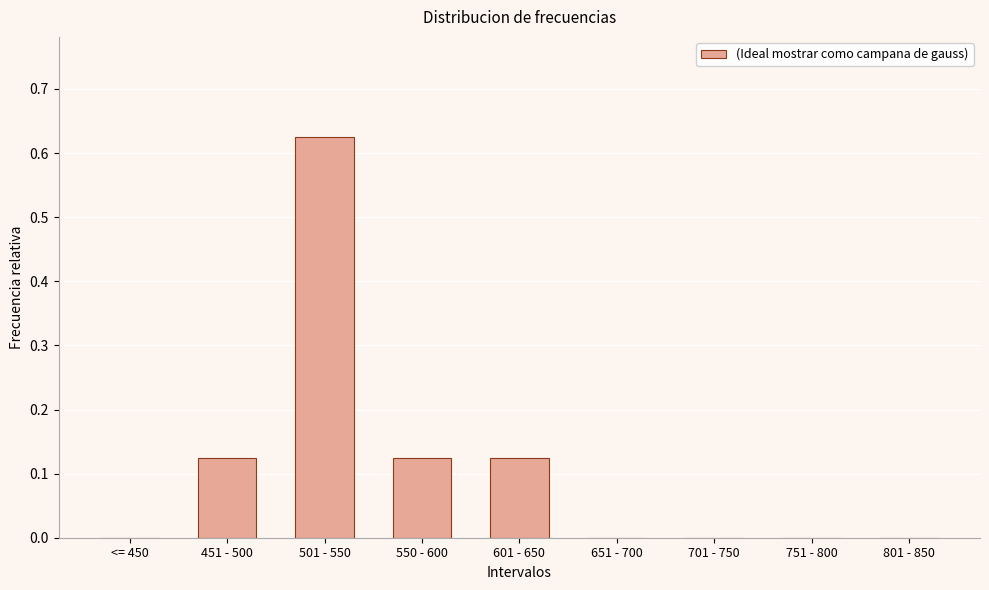

At which category does the chart reach its peak across all series?

501 - 550